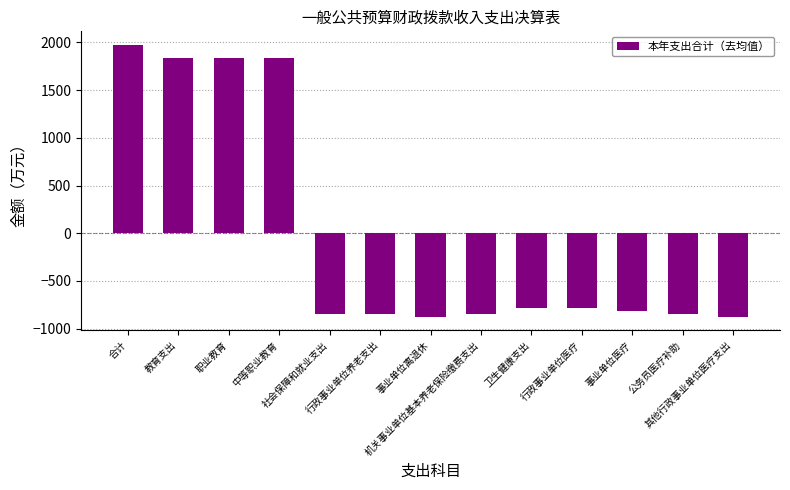

What is the value of the 9th bar from the left?

-781.0